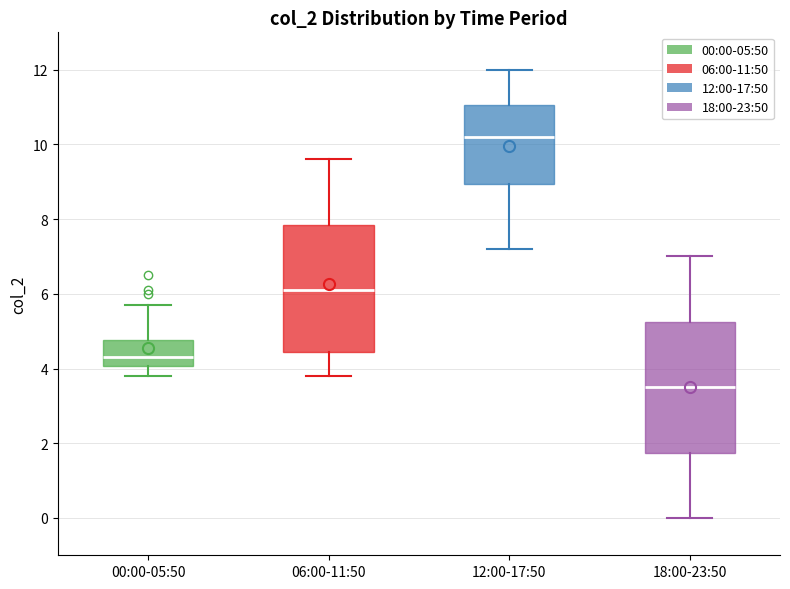

Which box's median line is the highest?

12:00-17:50